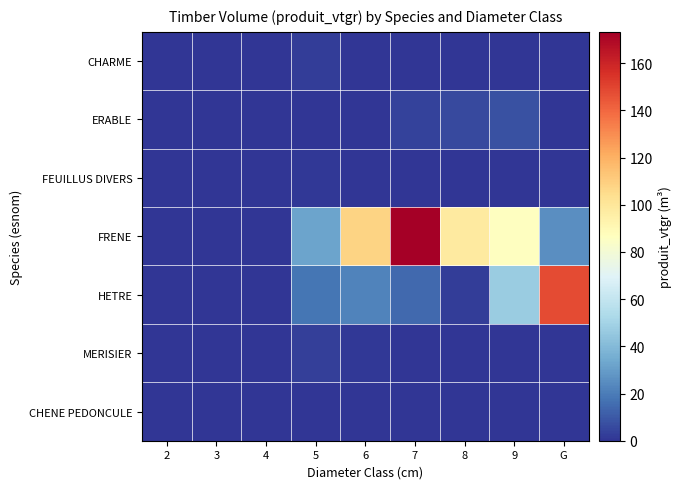

Which category has the highest value across all series?

7